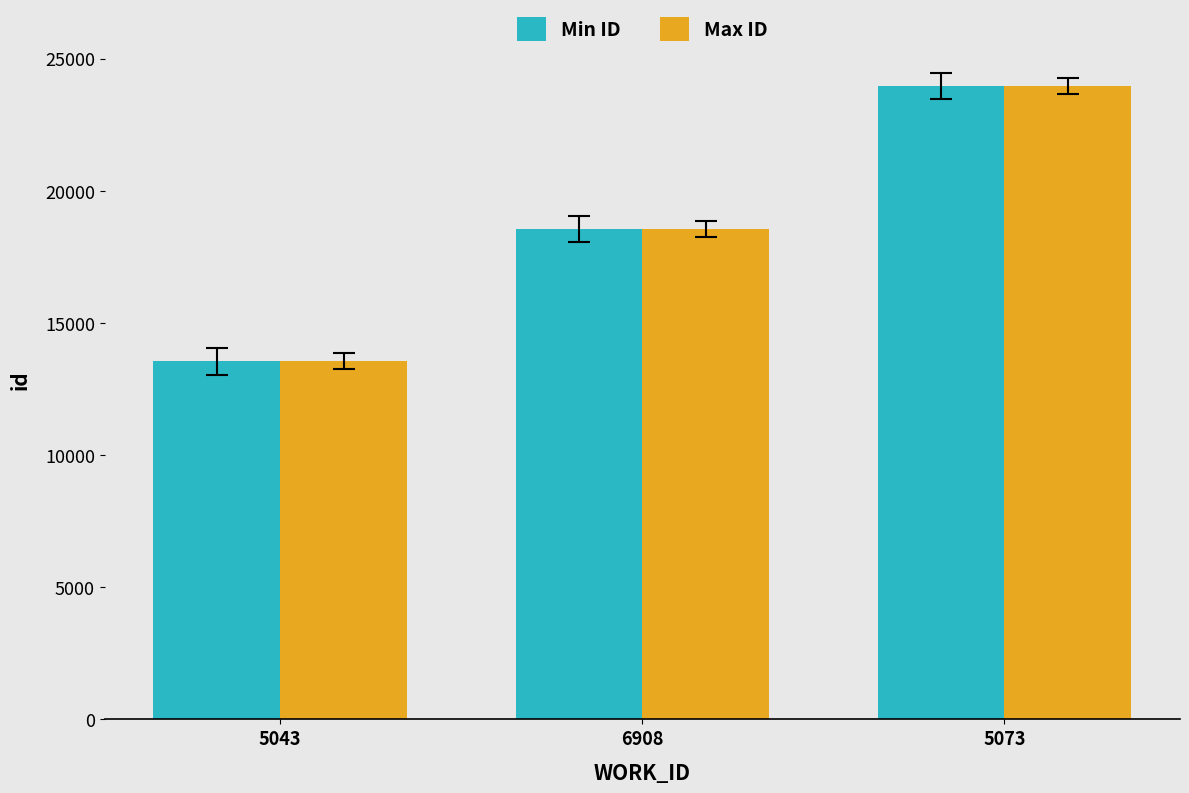

True or false: Min ID has a value of 18577 at 5043.

False